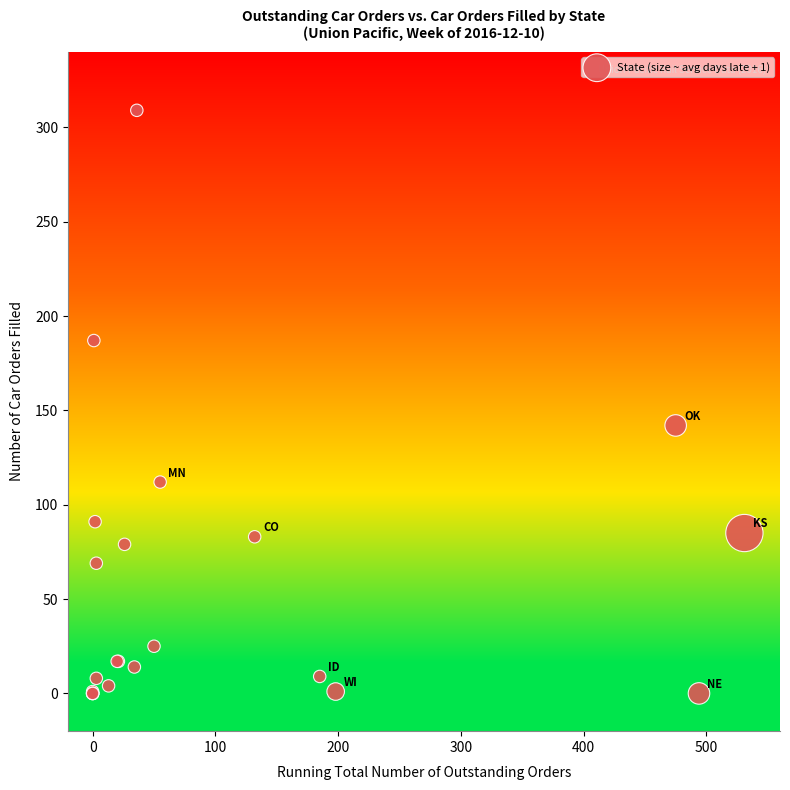

What Y value in the scatter plot is closest to 154?

142